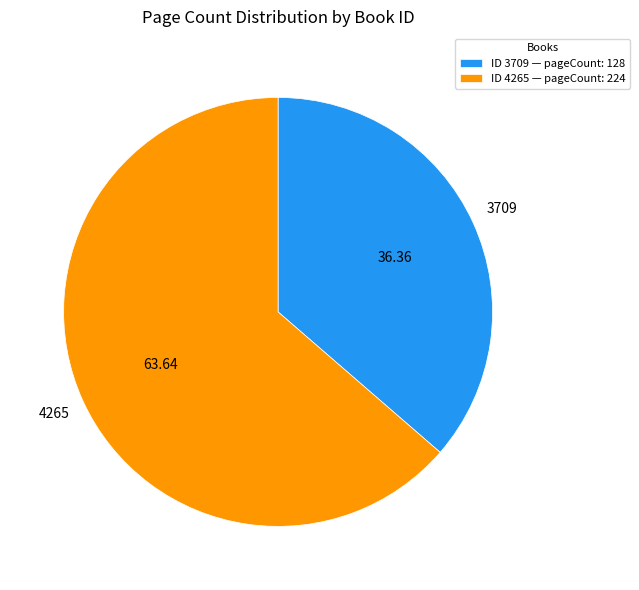

Does any single category account for the majority?

Yes